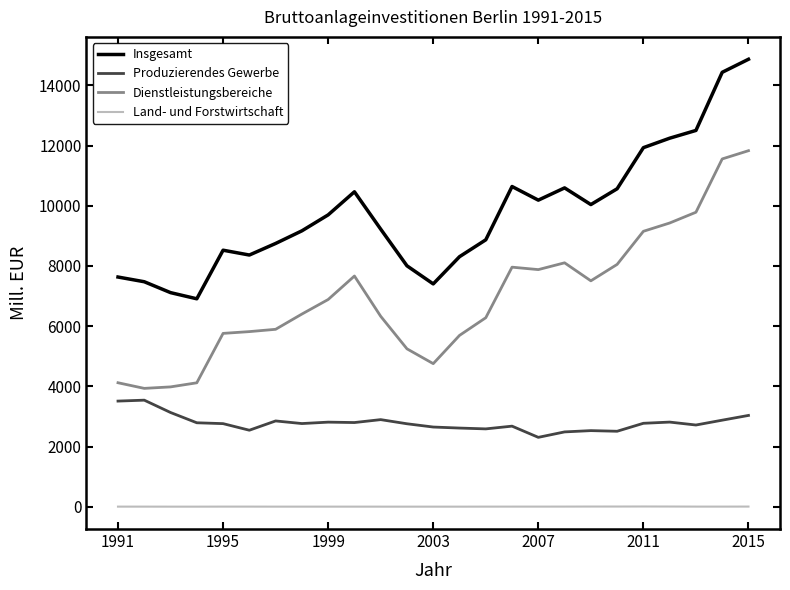

What is the maximum value shown in the chart?

14866.0